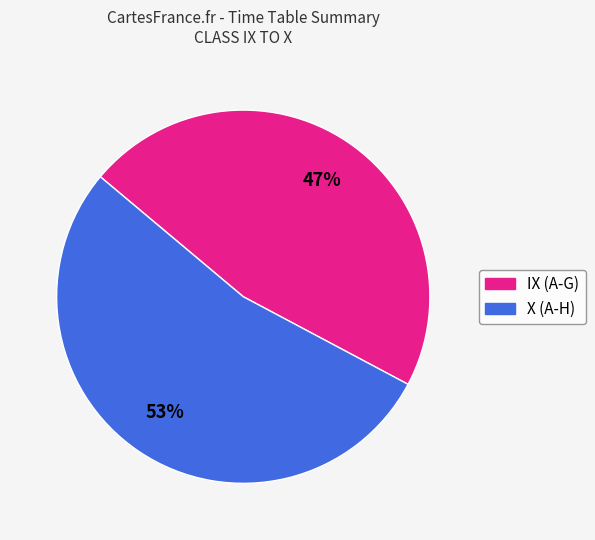

Which category accounts for the majority?

X (A-H)